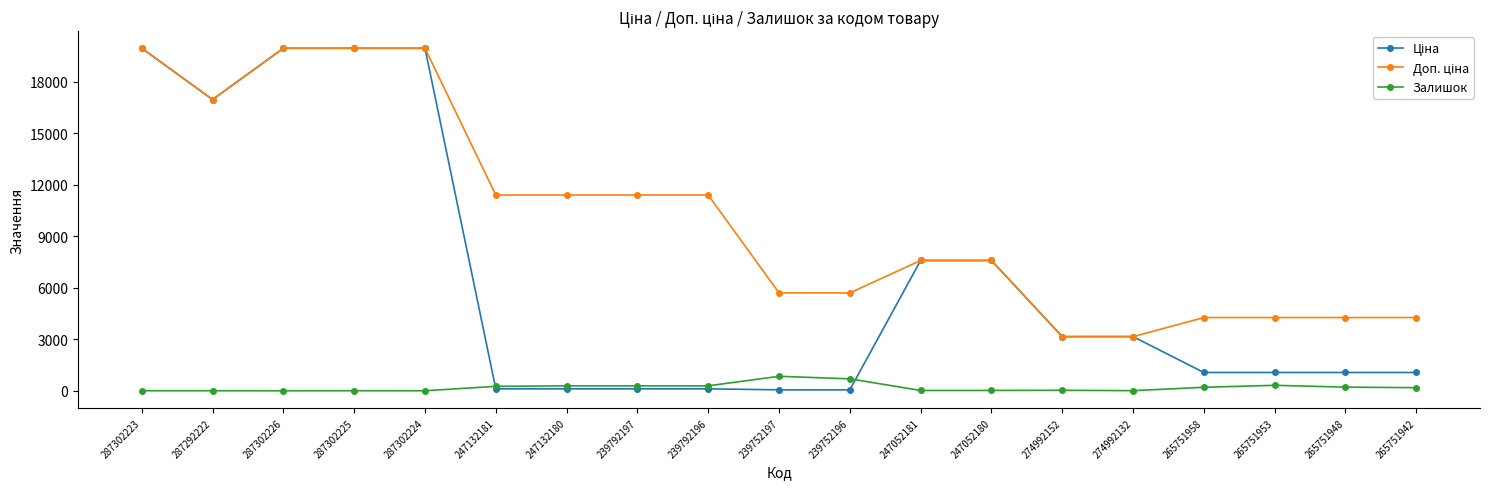

How many data points does each series have?

19